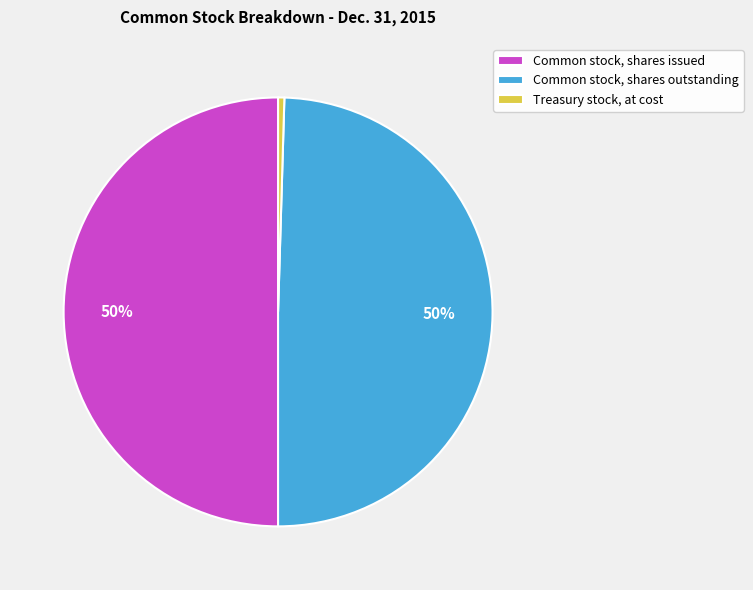

Between Common stock, shares issued and Treasury stock, at cost, which is larger?

Common stock, shares issued